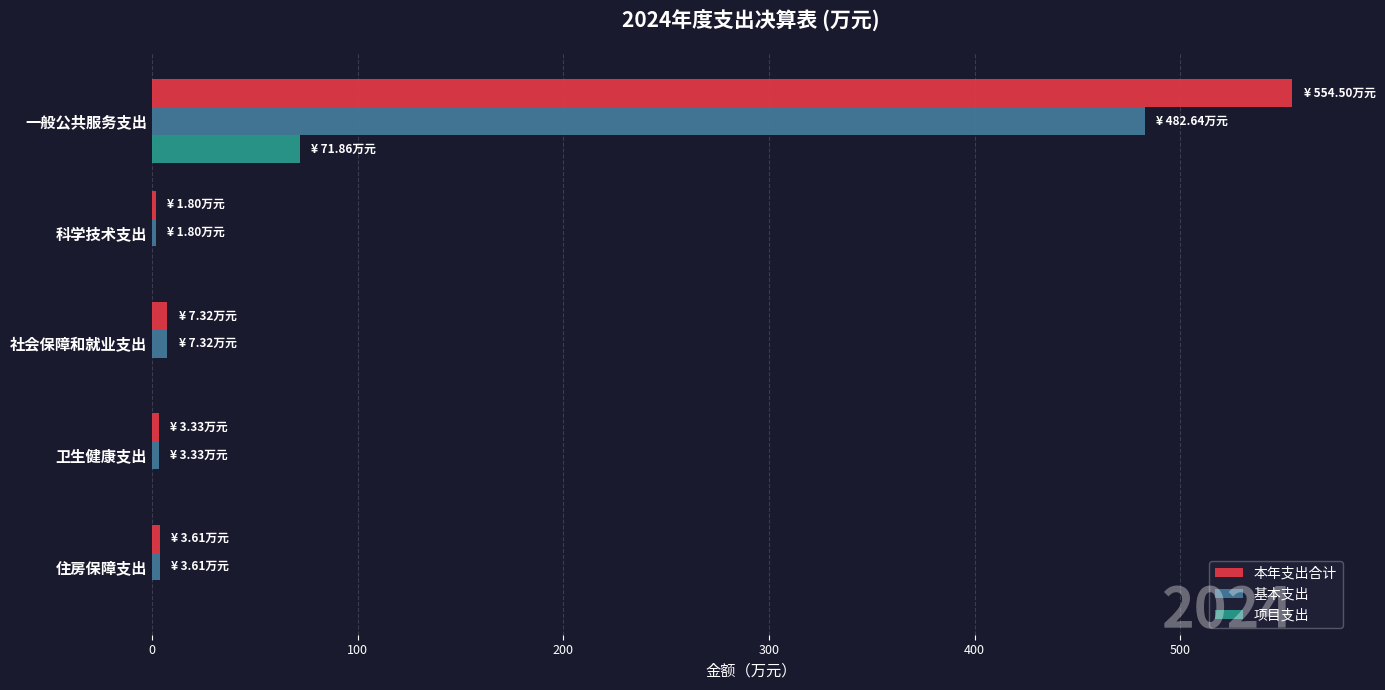

True or false: 项目支出 has a value of 31.6 at 住房保障支出.

False